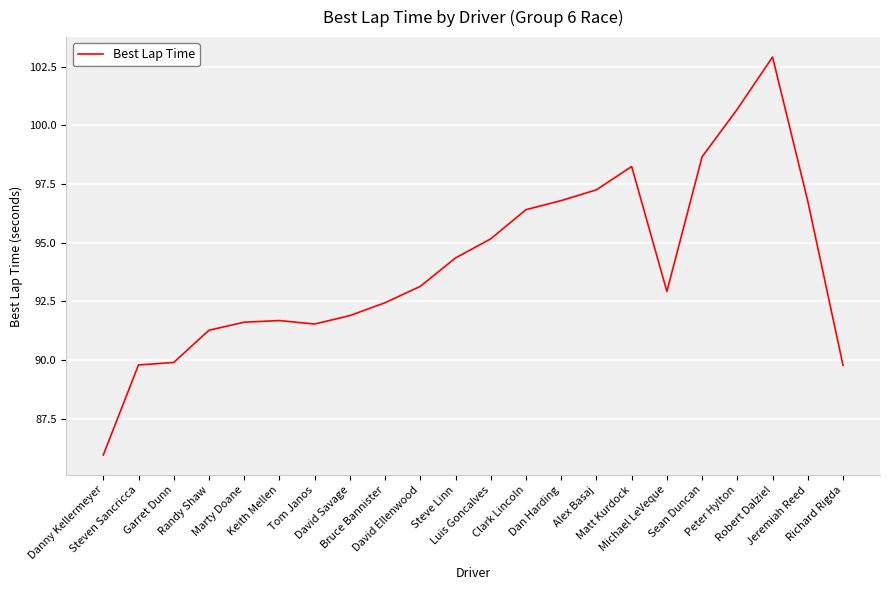

At which label does the data first exceed 93?

David Ellenwood